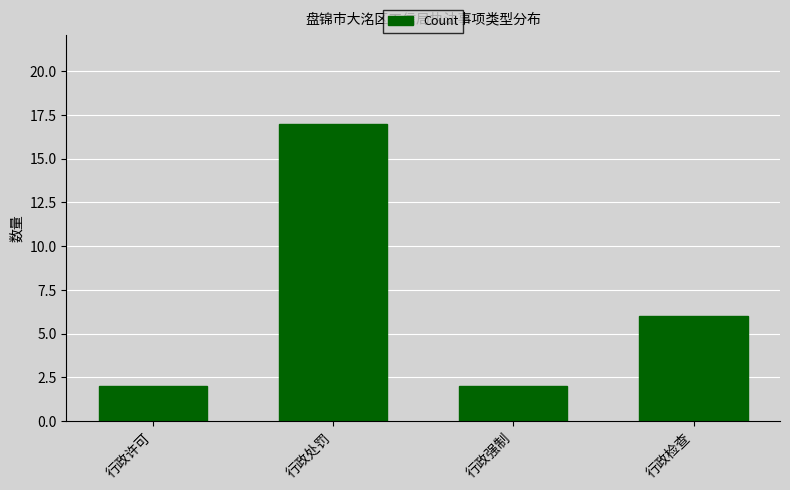

What is the change in value from 行政许可 to 行政处罚?

+15